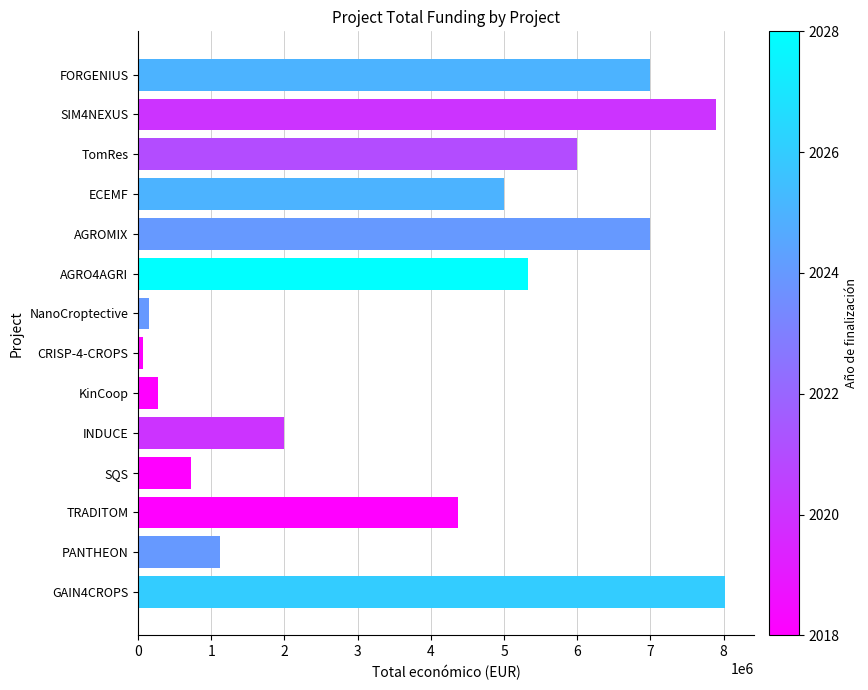

What is the average value?

3924499